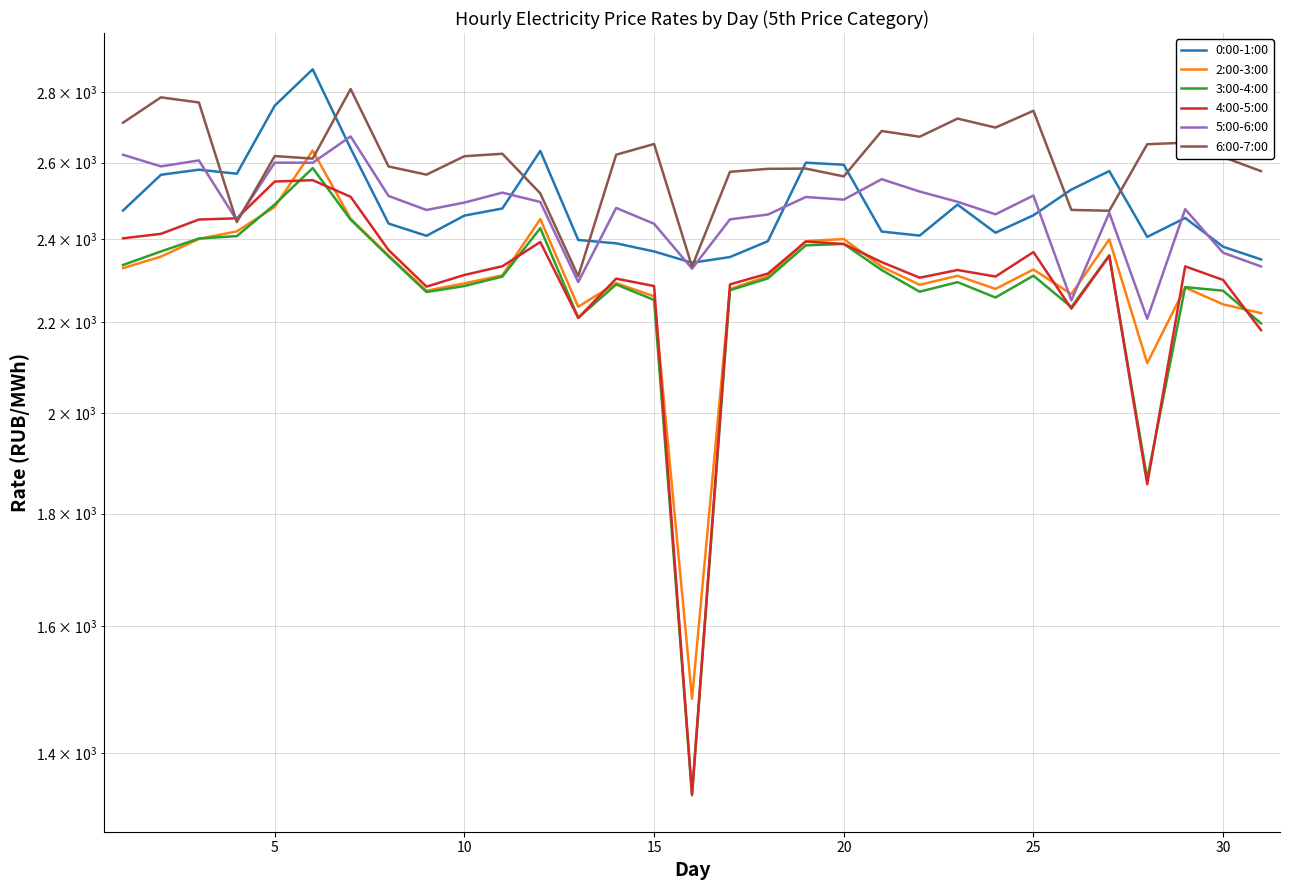

What are all the series names shown in the legend?

0:00-1:00, 2:00-3:00, 3:00-4:00, 4:00-5:00, 5:00-6:00, 6:00-7:00